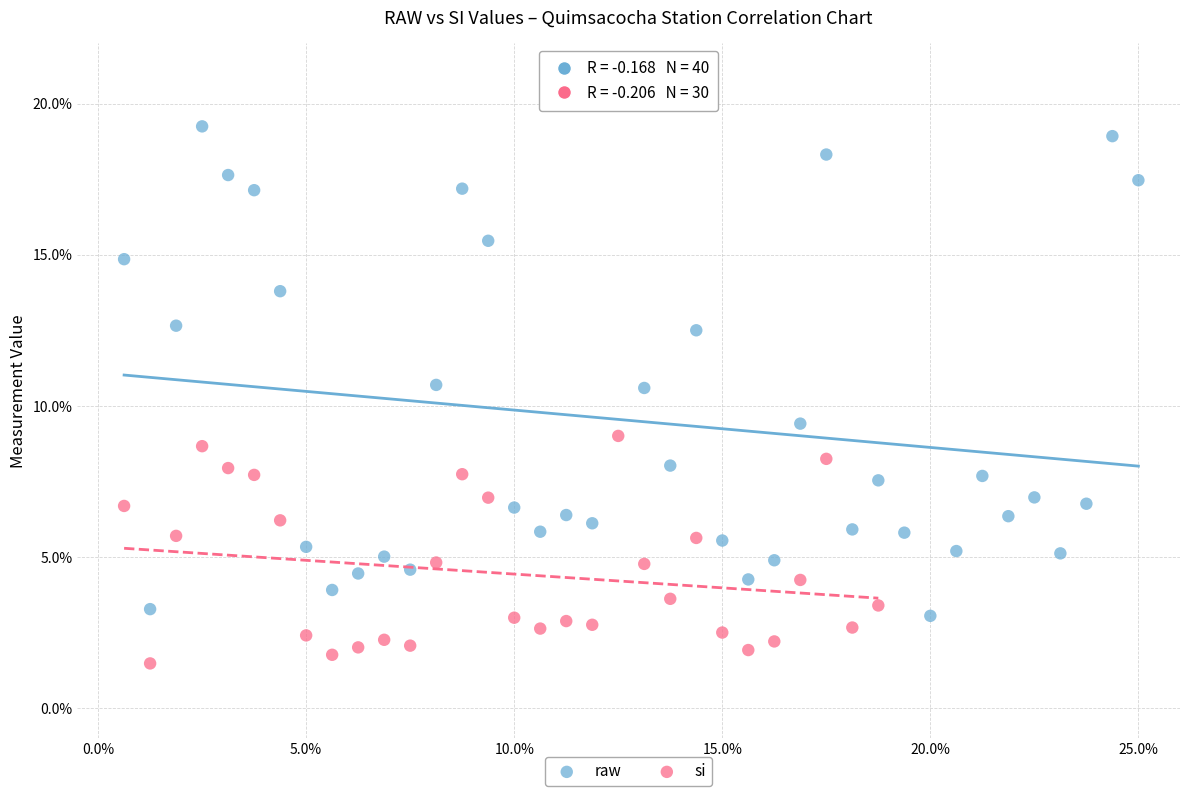

What are all the series names shown in the legend?

raw, si